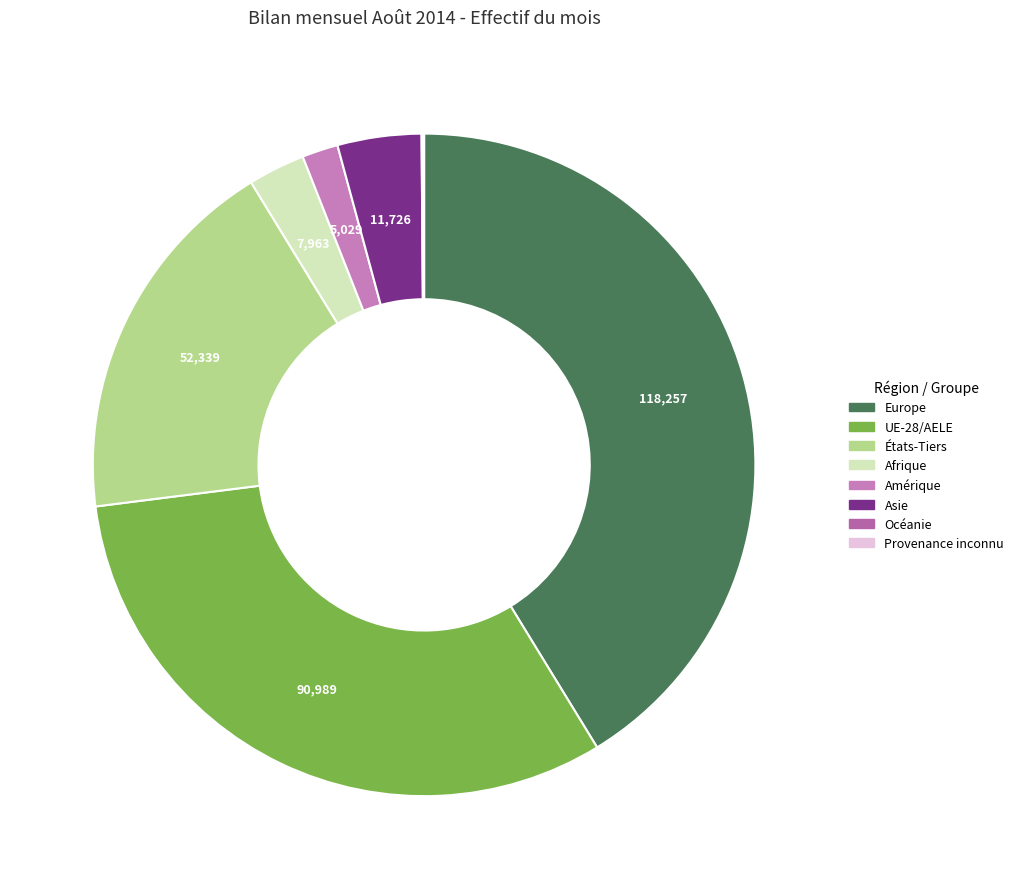

What is the change in value from États-Tiers to Provenance inconnu?

-52192